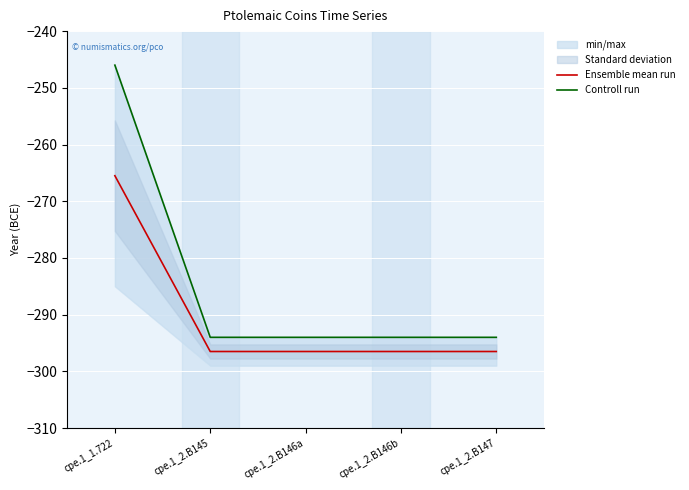

Does the chart display data point markers on the line(s)?

No